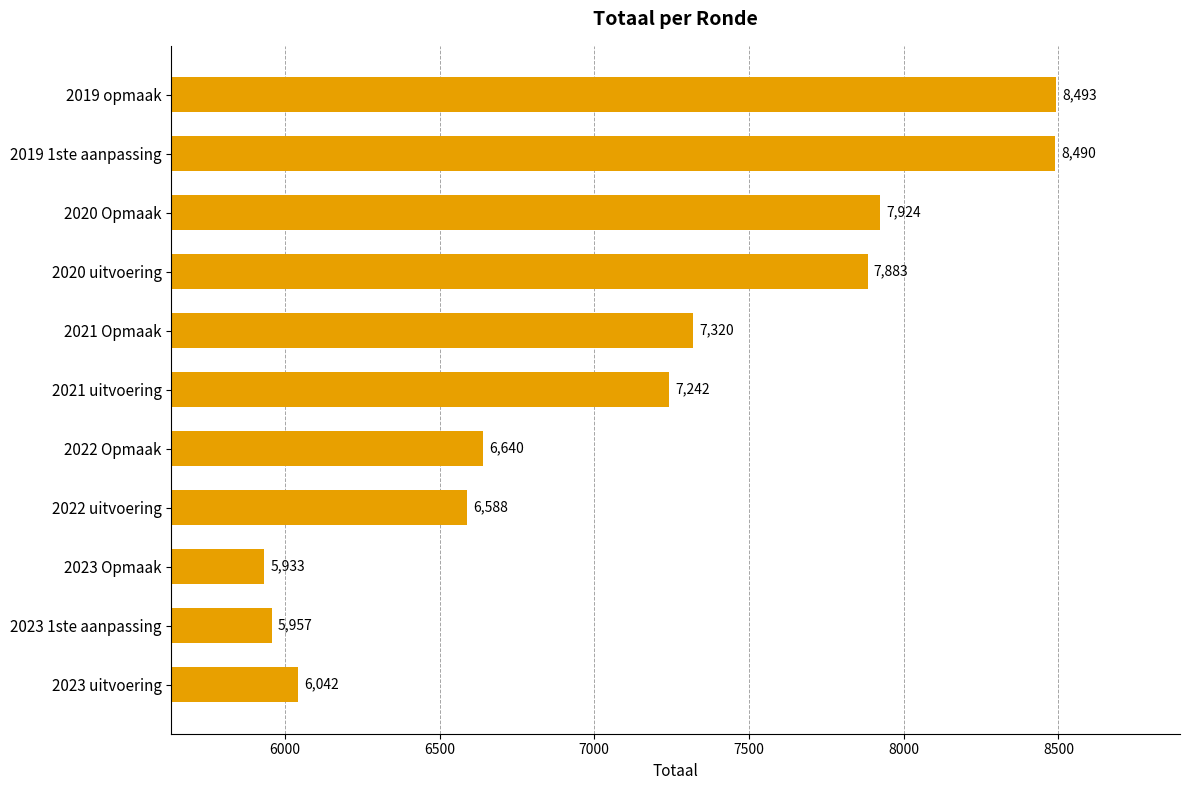

Rank the categories by value from lowest to highest.

2023 Opmaak, 2023 1ste aanpassing, 2023 uitvoering, 2022 uitvoering, 2022 Opmaak, 2021 uitvoering, 2021 Opmaak, 2020 uitvoering, 2020 Opmaak, 2019 1ste aanpassing, 2019 opmaak